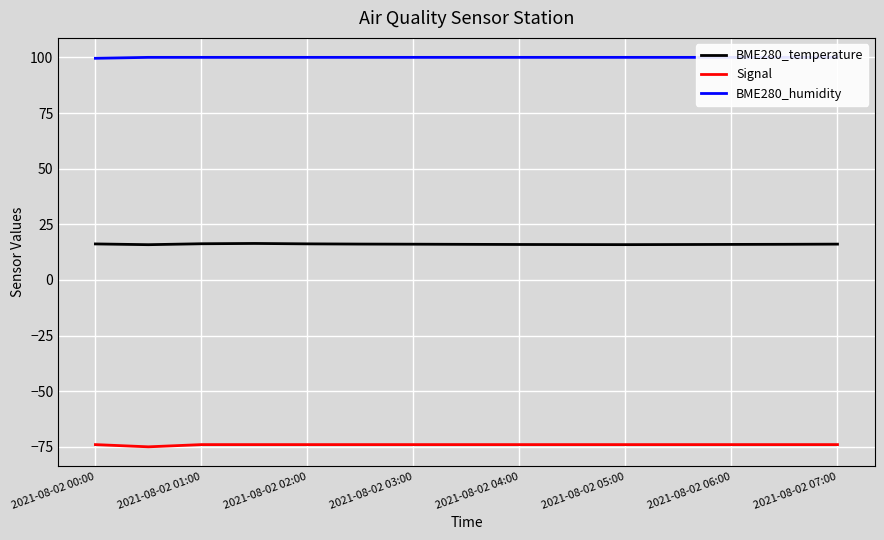

What is the maximum value for Signal?

-74.0